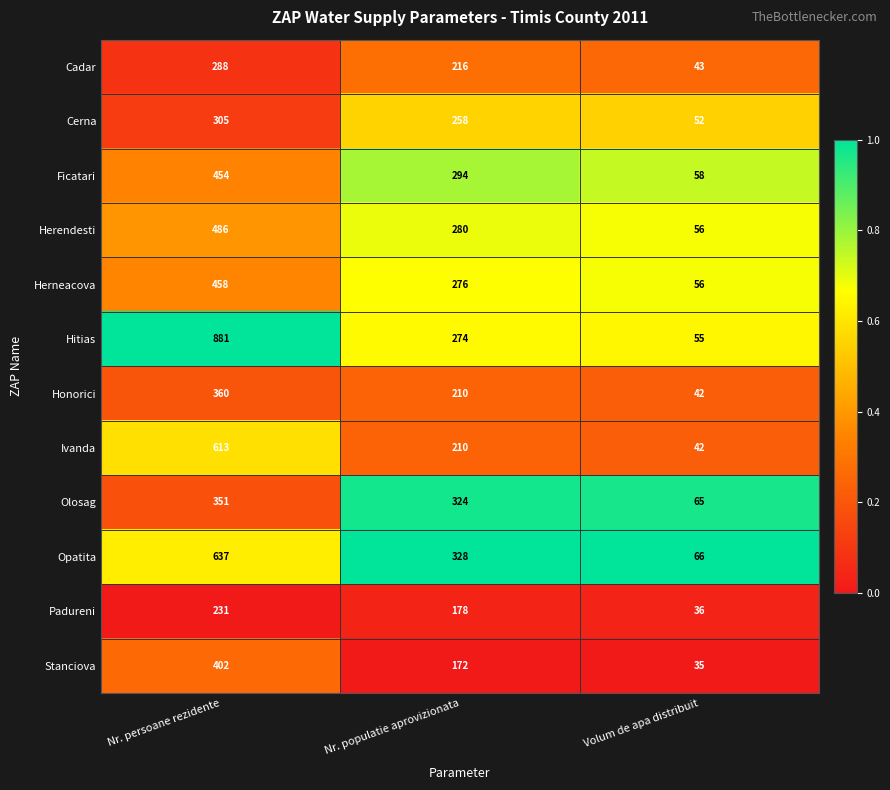

What is the total value across all series at Nr. populatie aprovizionata?

3020